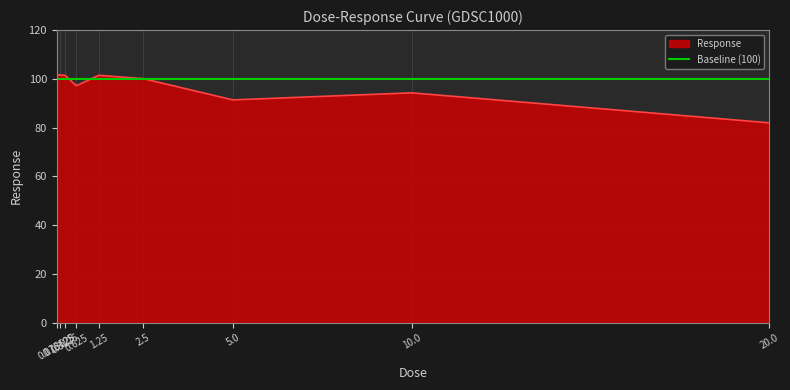

What is the change in value from 0.078125 to 1.25?

-0.2